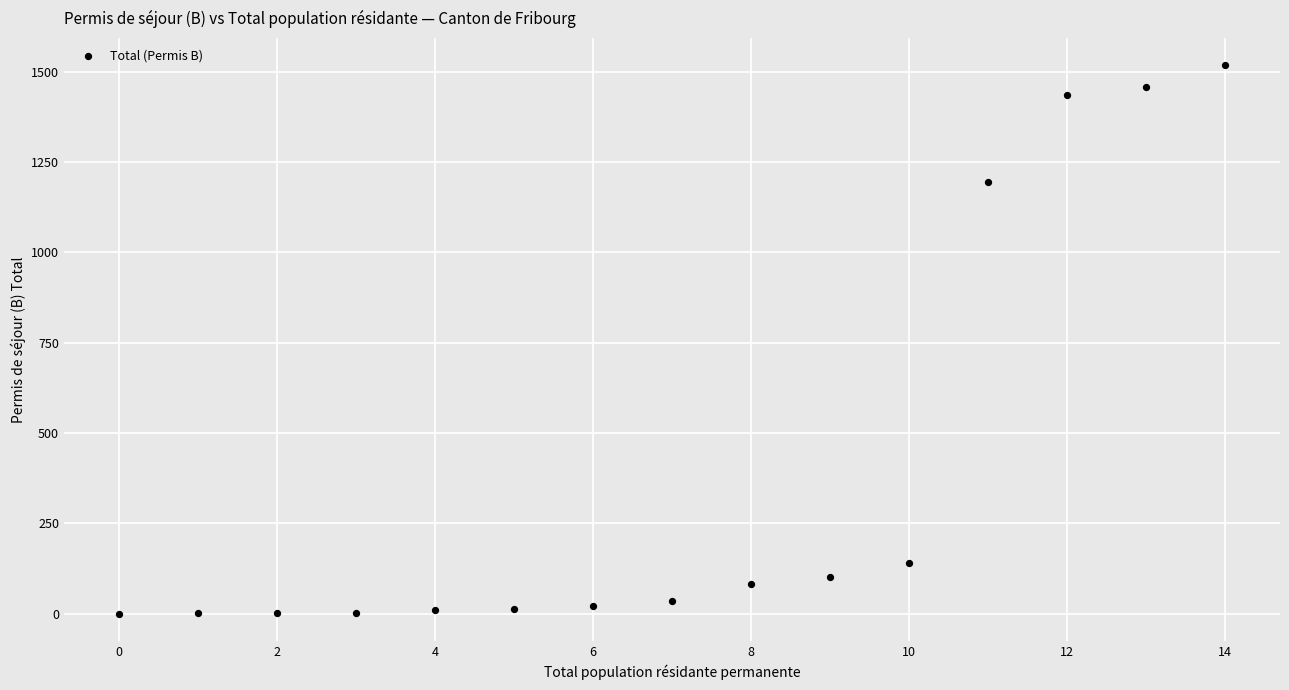

What Y value in the scatter plot is closest to 759?

1194